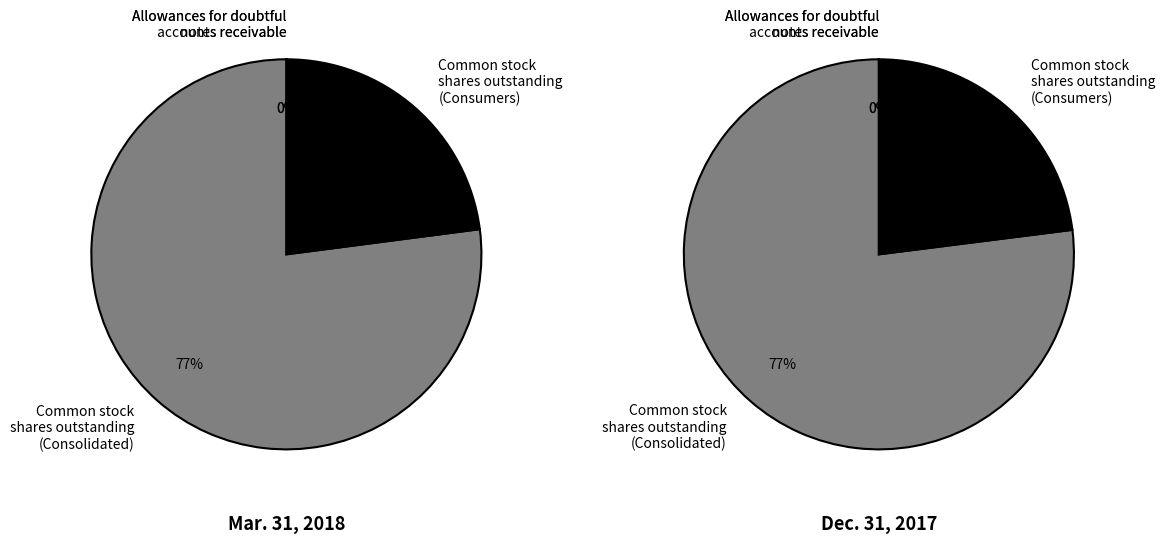

Which slice represents more than half of the pie?

Common stock
shares outstanding
(Consolidated)